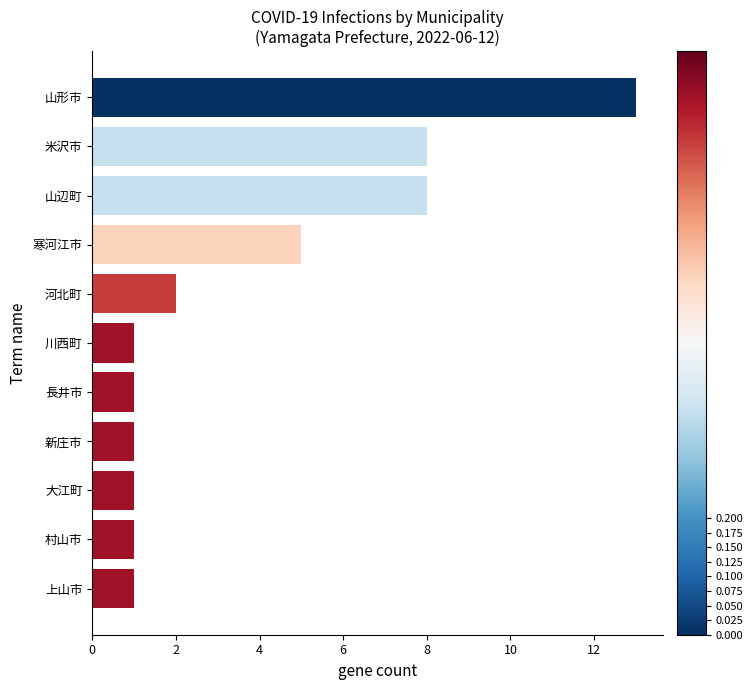

The chart shows a value of 8 at 米沢市. True or false?

True